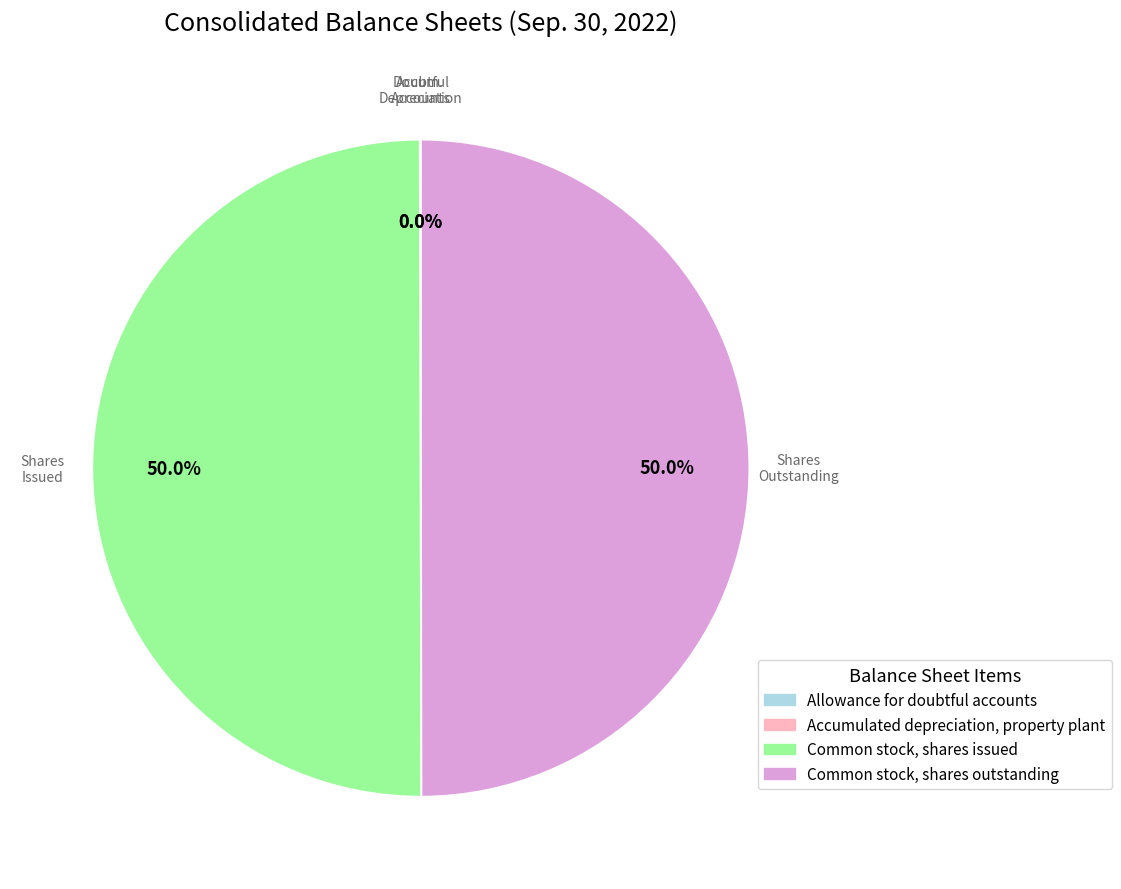

What percentage is NOT represented by Common stock, shares issued?

50.0%